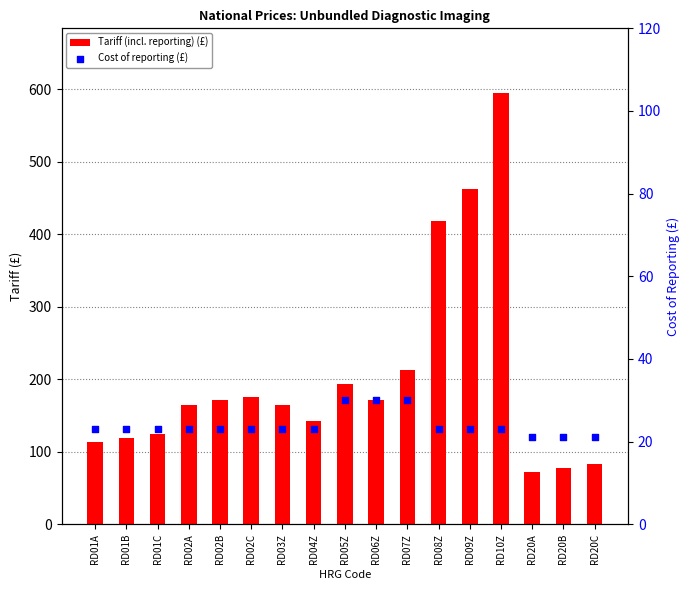

What are all the series names shown in the legend?

Tariff (incl. reporting) (£), Cost of reporting (£)